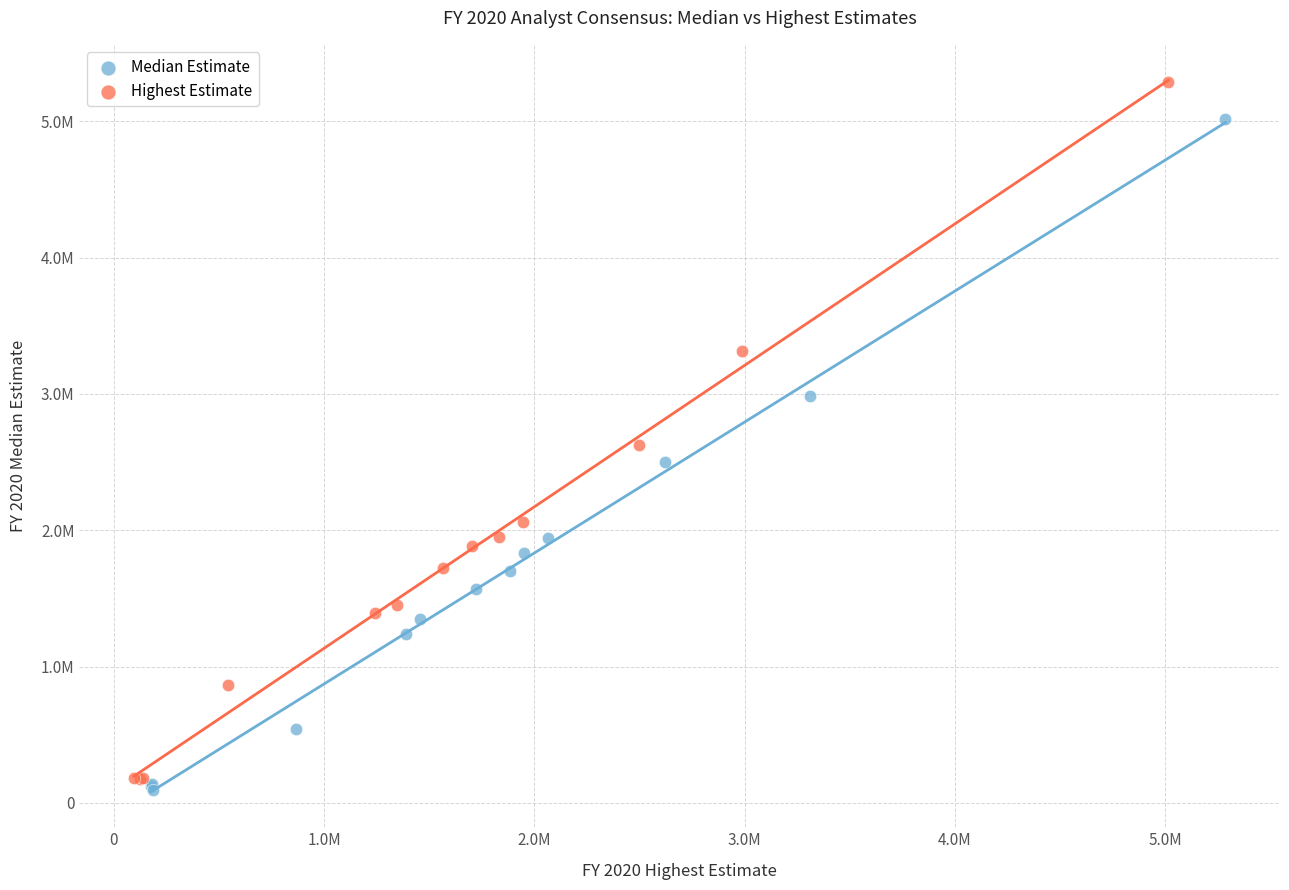

What are all the series names shown in the legend?

Median Estimate, Highest Estimate